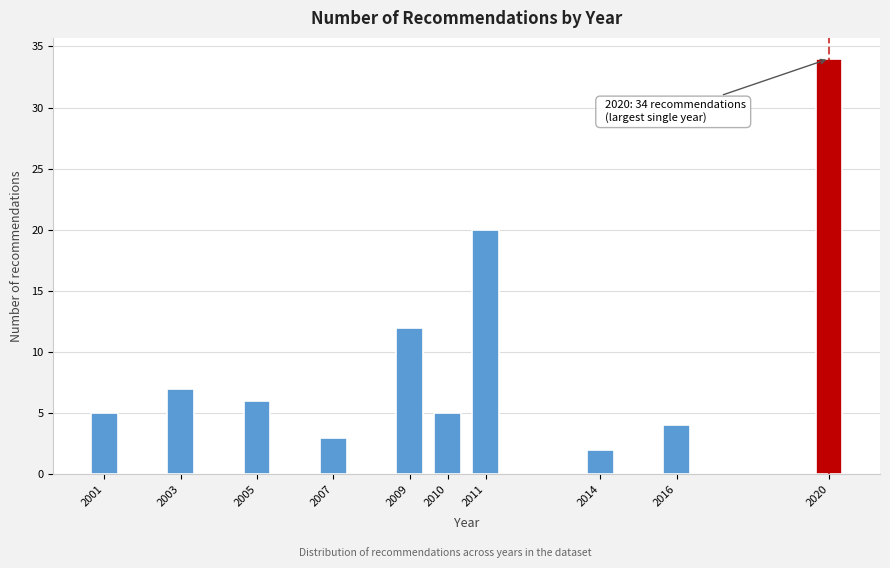

Reading left to right, extract all data points from this chart.

5	7	6	3	12	5	20	2	4	34